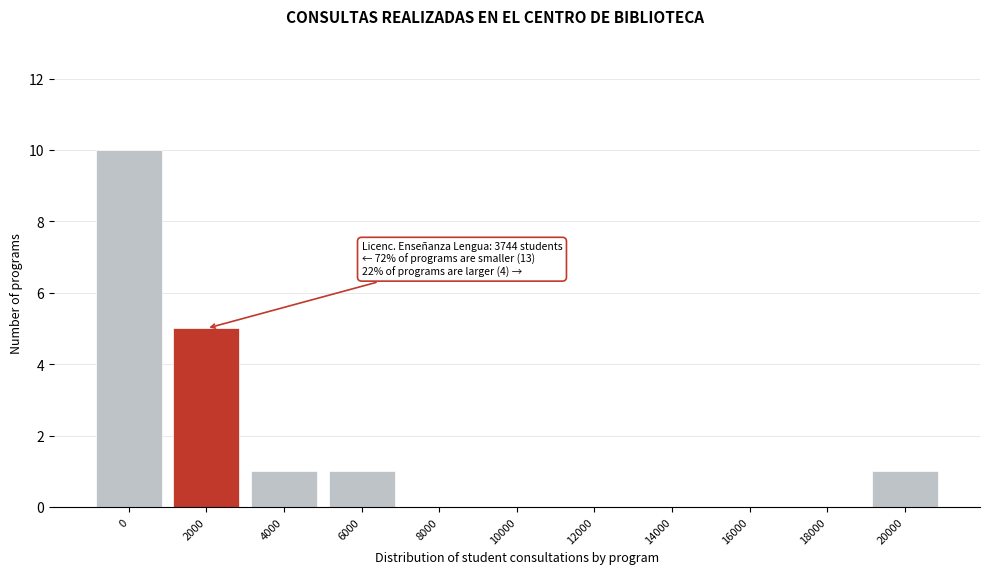

Reading left to right, extract all data points from this chart.

0=10	2000=5	4000=1	6000=1	8000=0	10000=0	12000=0	14000=0	16000=0	18000=0	20000=1